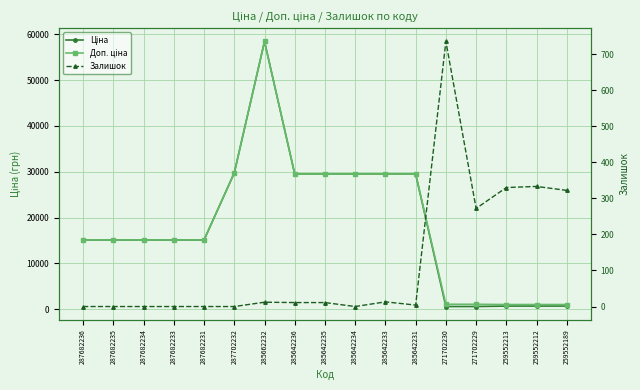

Rank the series by their maximum value, from highest to lowest.

Ціна, Доп. ціна, Залишок